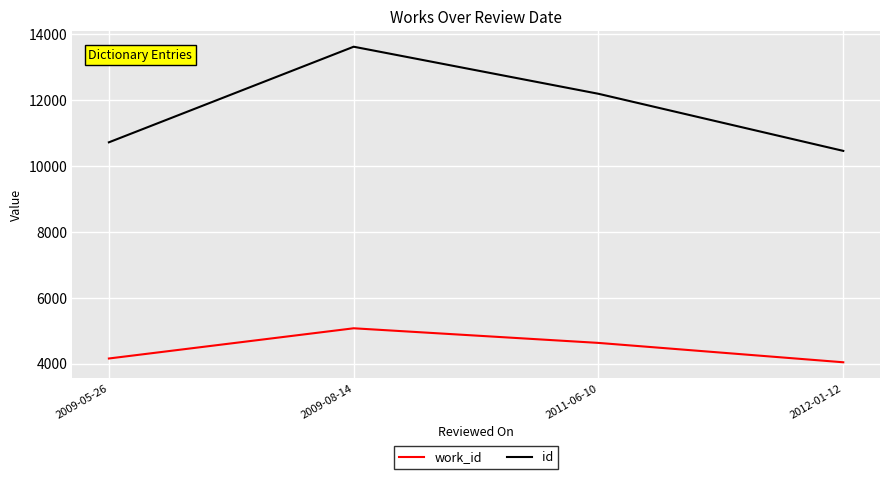

Does the chart have visible grid lines?

Yes